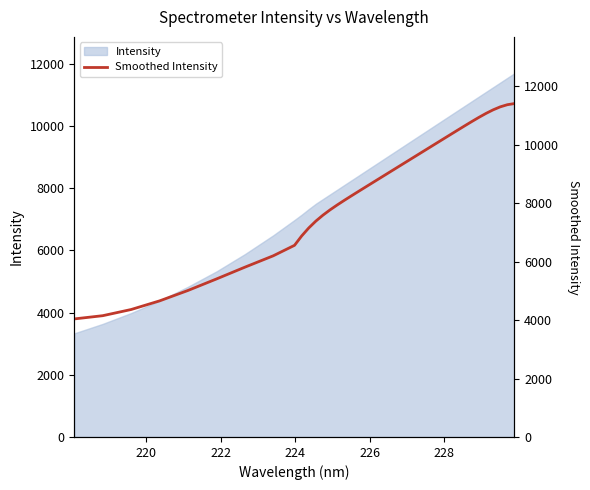

How many lines are shown in the chart?

1